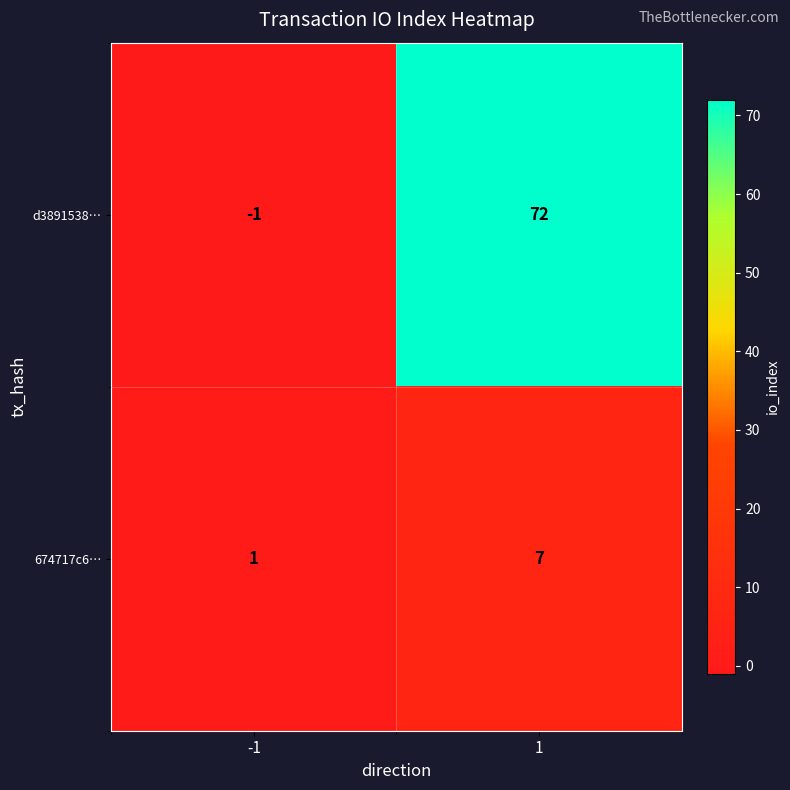

What is the approximate value of 674717c6… at 1?

7